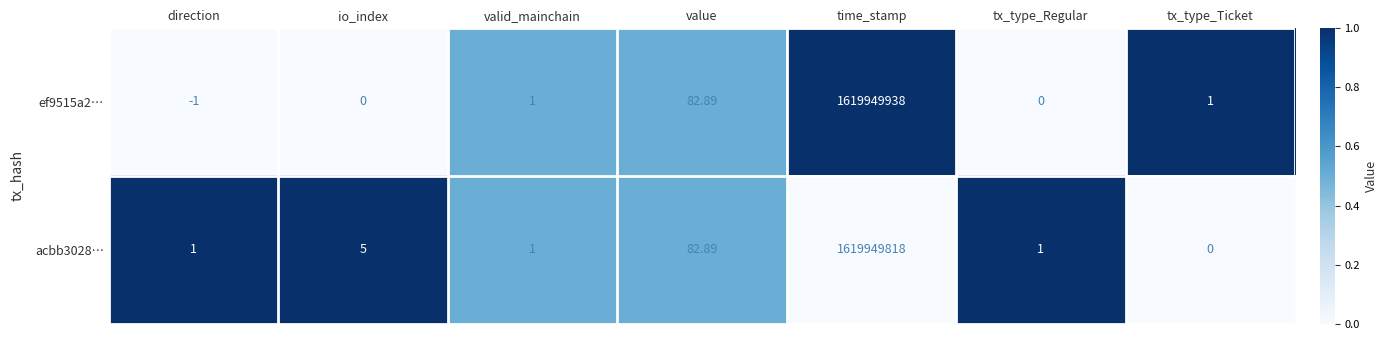

At which category does the chart reach its peak across all series?

time_stamp